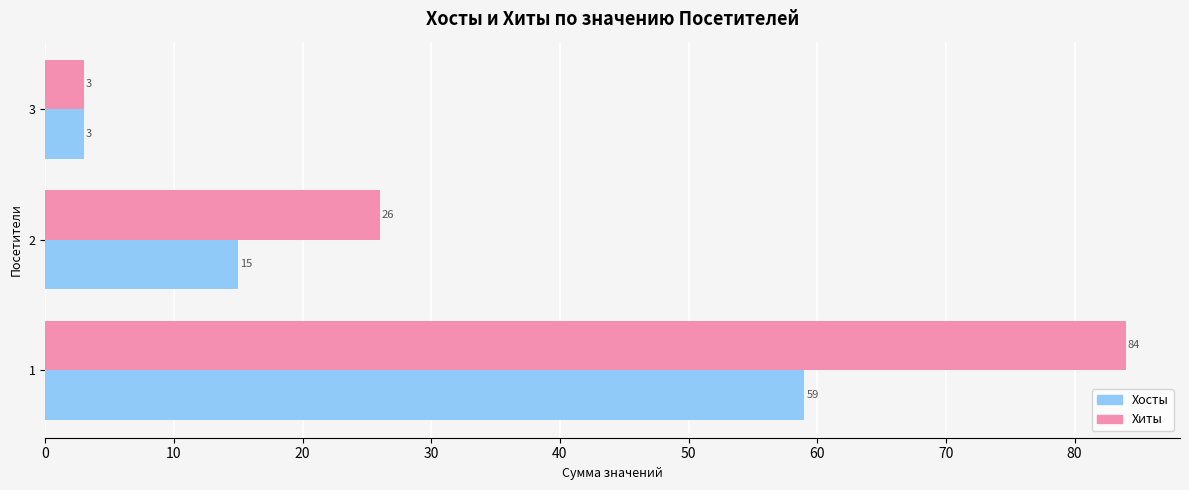

How many series are shown in this chart?

2